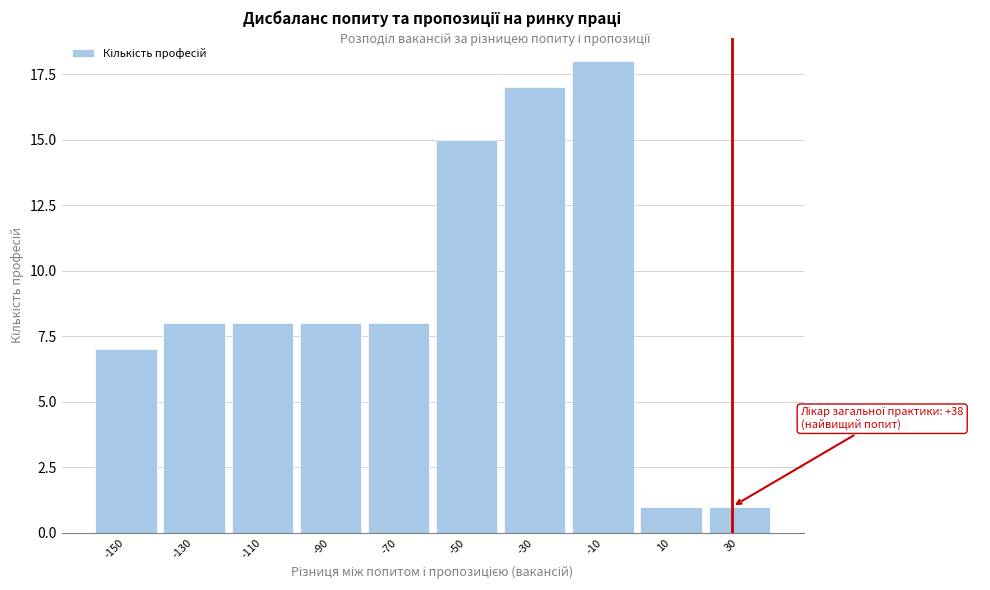

Reading left to right, what are all the values shown in this chart?

7	8	8	8	8	15	17	18	1	1